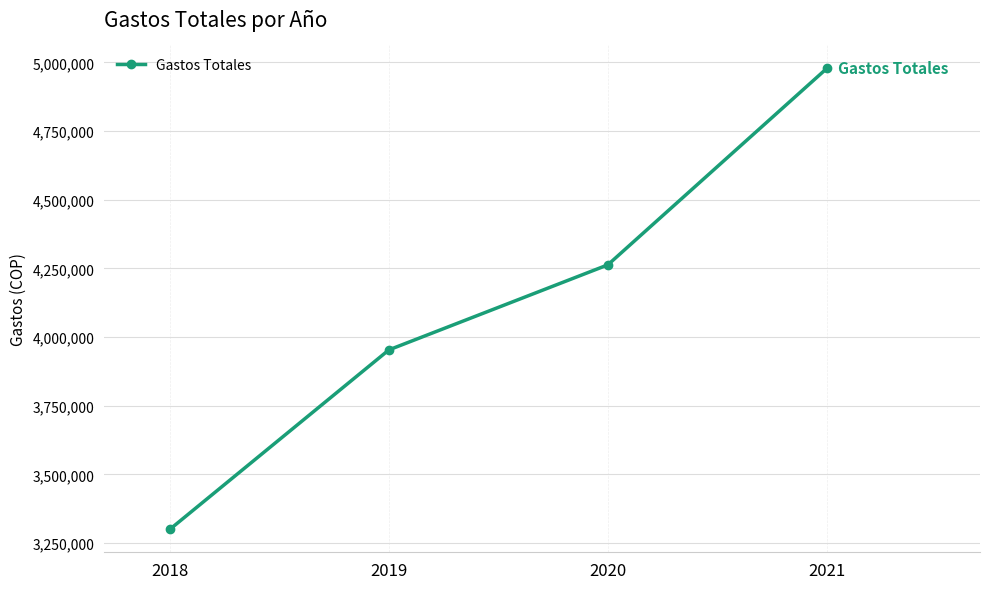

What is the value of the 4th point from the left?

4977863.9